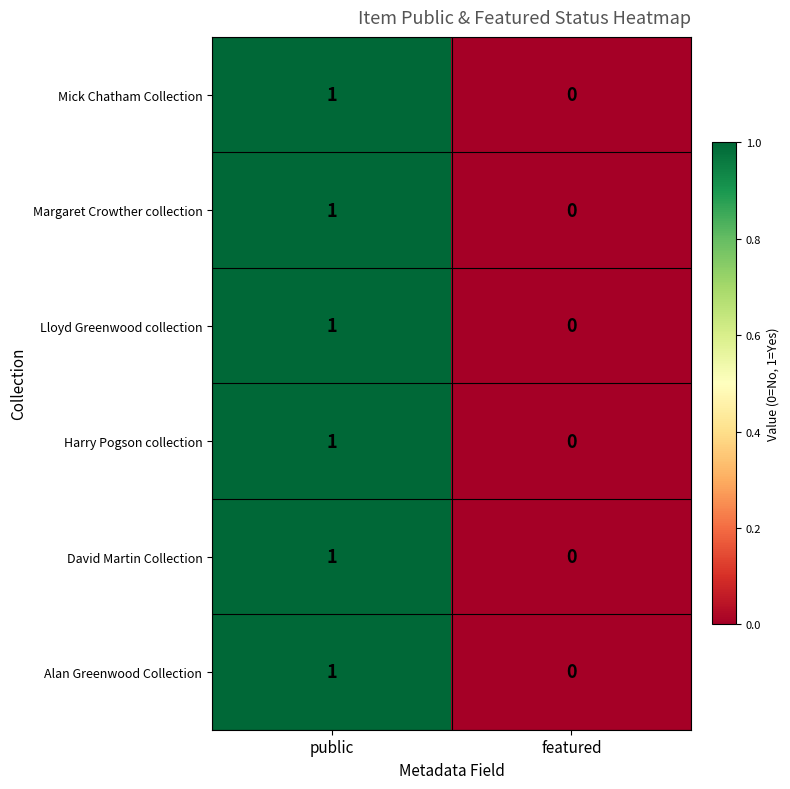

Is the value of Lloyd Greenwood collection at public greater than the value of Harry Pogson collection at featured?

Yes